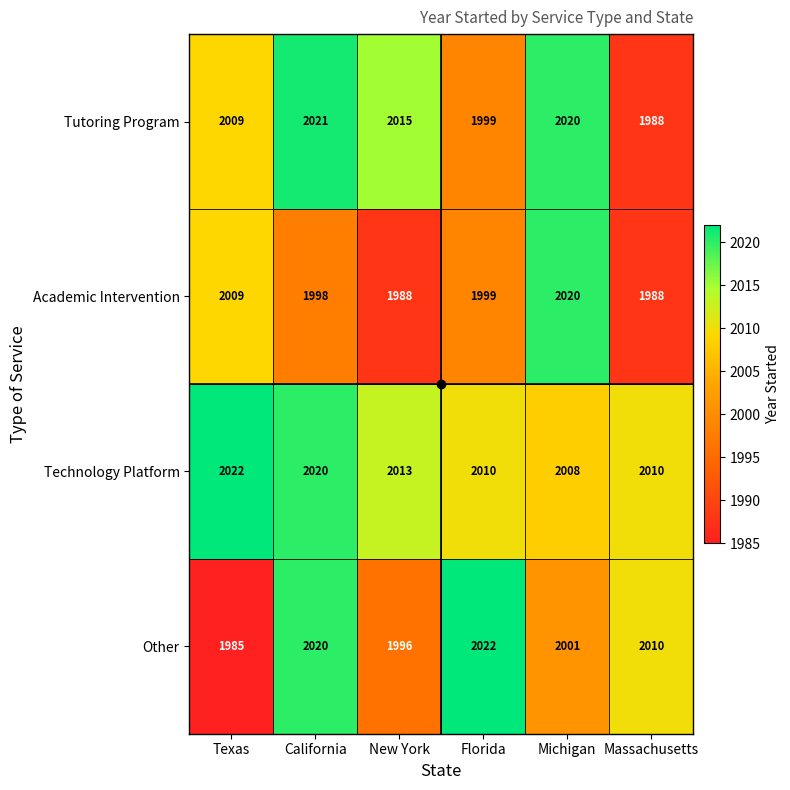

The value of Technology Platform at New York is 972. True or false?

False